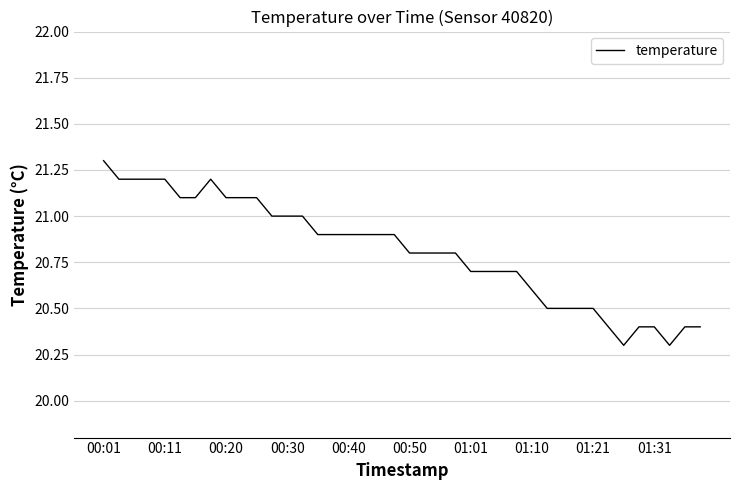

What is the smallest value displayed?

20.3